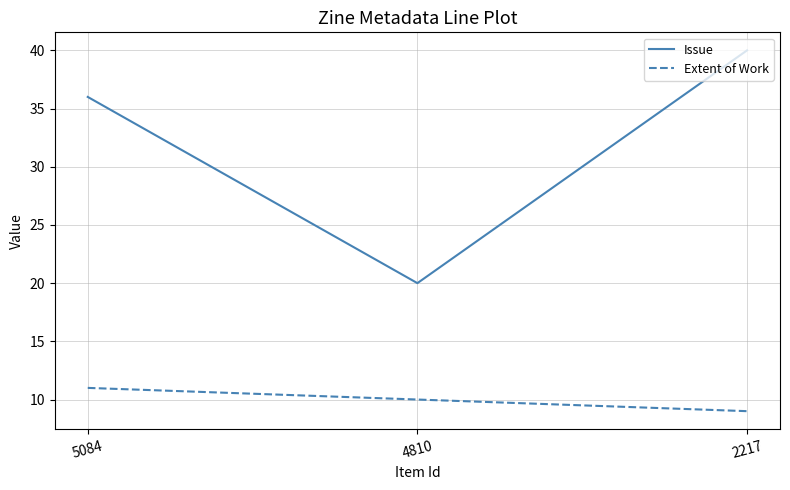

What is the sum of all Extent of Work values?

30